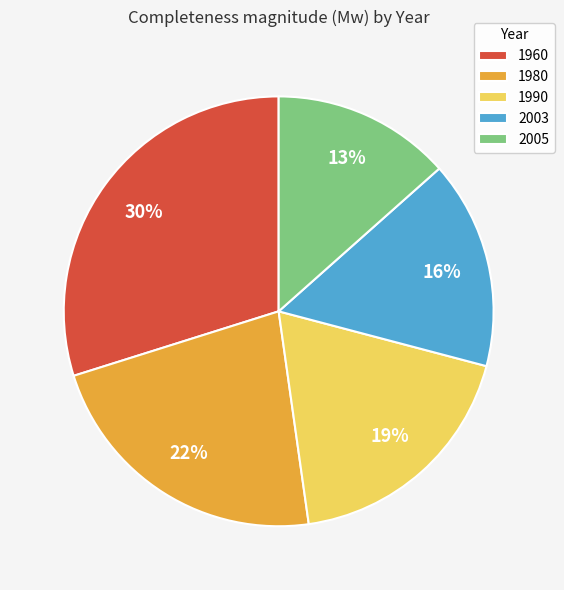

Count the number of slices in the pie.

5